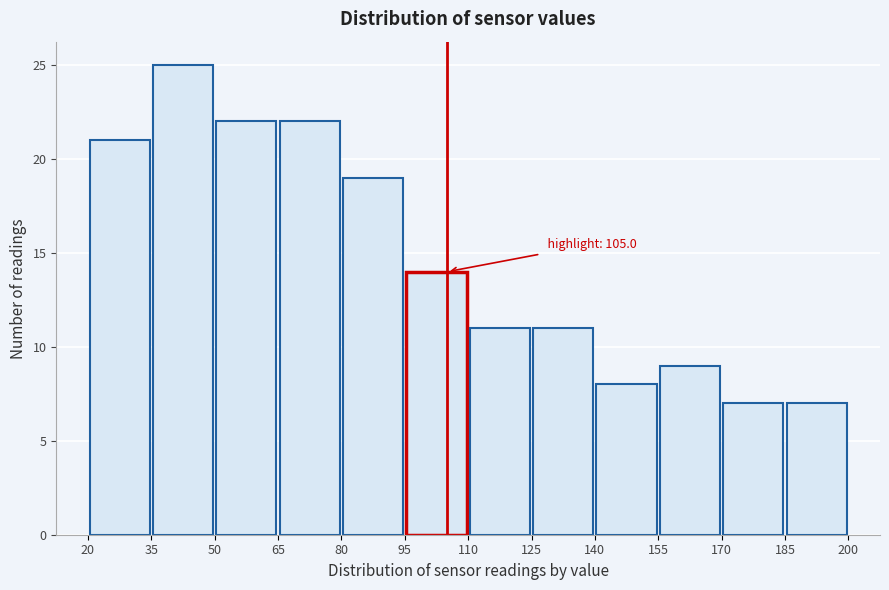

Over which range of the x-axis is the bar tallest?

35 to 50